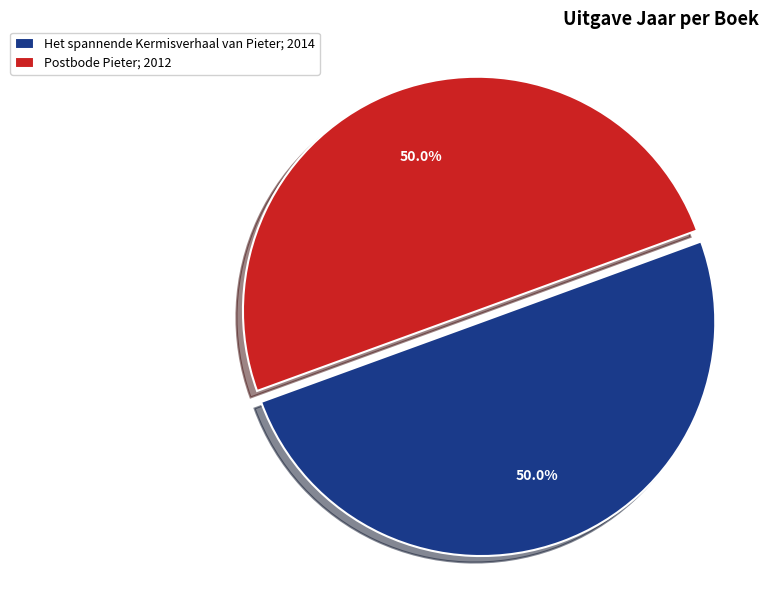

Is it true that Het spannende Kermisverhaal van Pieter is 42% of the pie?

False